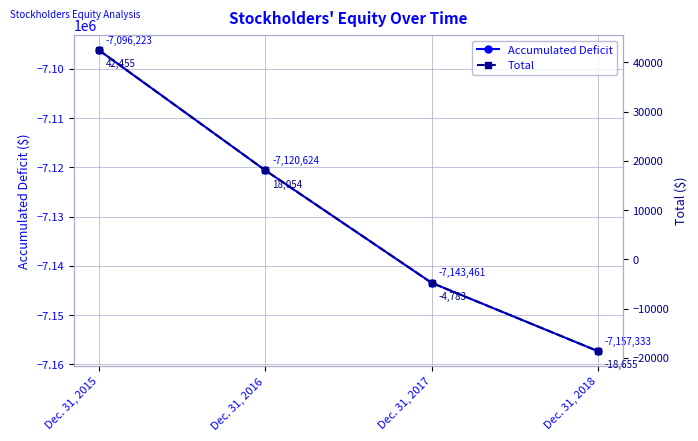

Between Dec. 31, 2016 and Dec. 31, 2018, which is larger?

Dec. 31, 2016